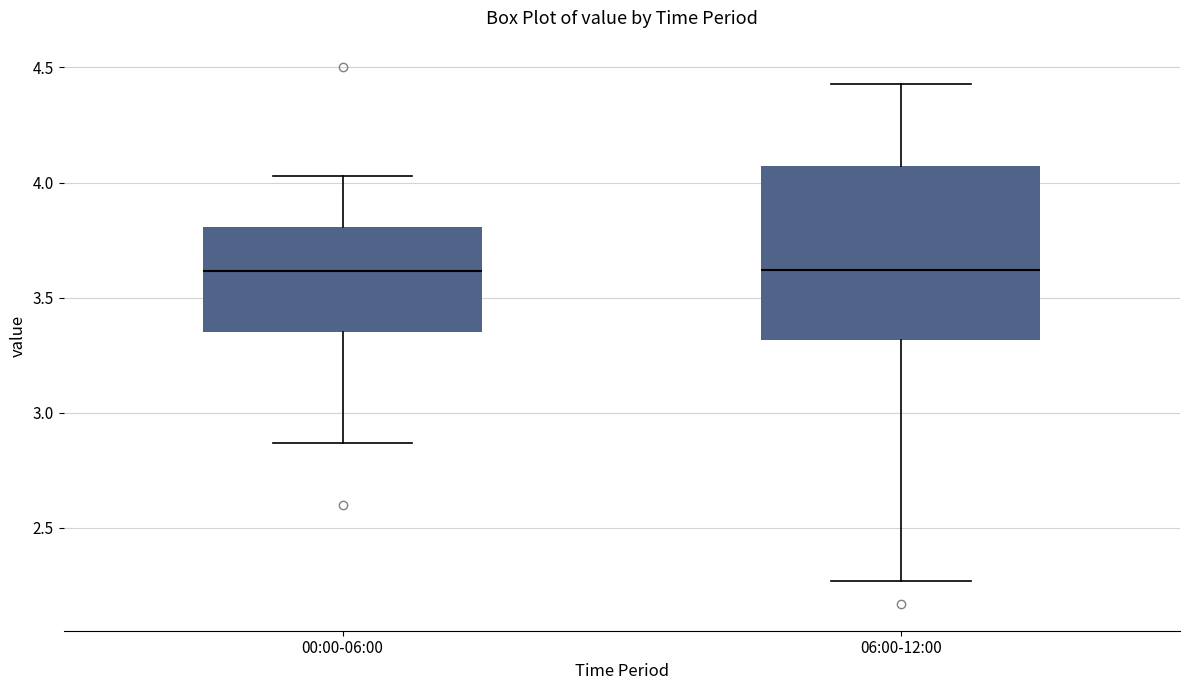

Reading left to right, transcribe this box plot: for each box, give where its median line is, the range the box spans, and where its two whiskers end, as read against the y-axis. The values are not printed on the chart, so give them approximately, as read against the axis.

00:00-06:00: median 3.60, box 3.35 to 3.80, whiskers 2.85 to 4.05
06:00-12:00: median 3.60, box 3.30 to 4.05, whiskers 2.25 to 4.45